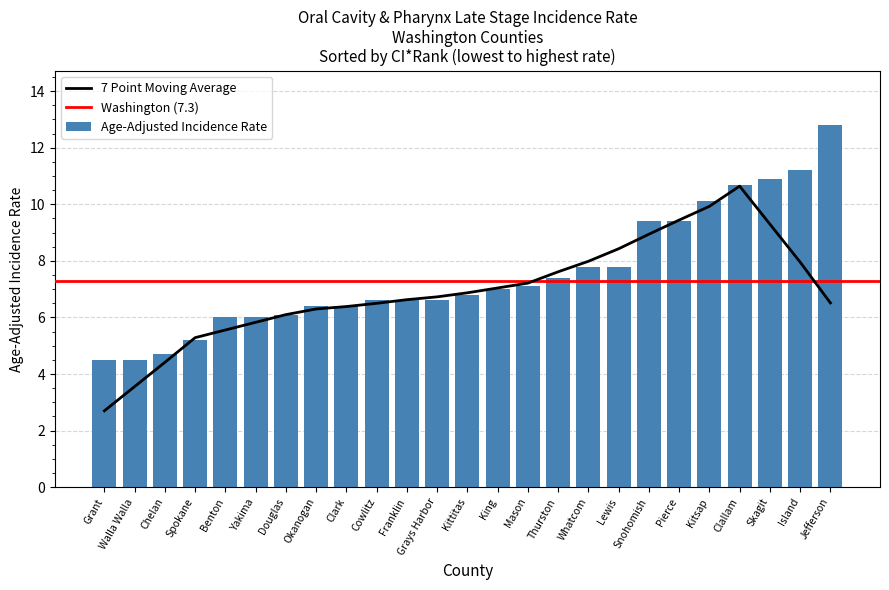

How many data points does each series have?

25